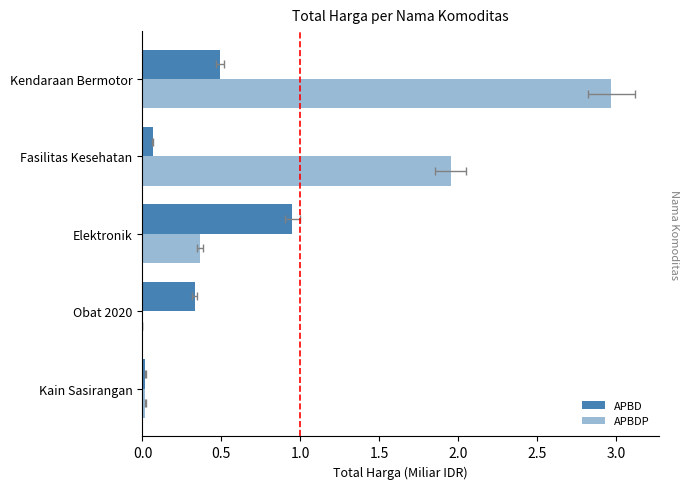

What is the average value of the APBDP series?

1.1